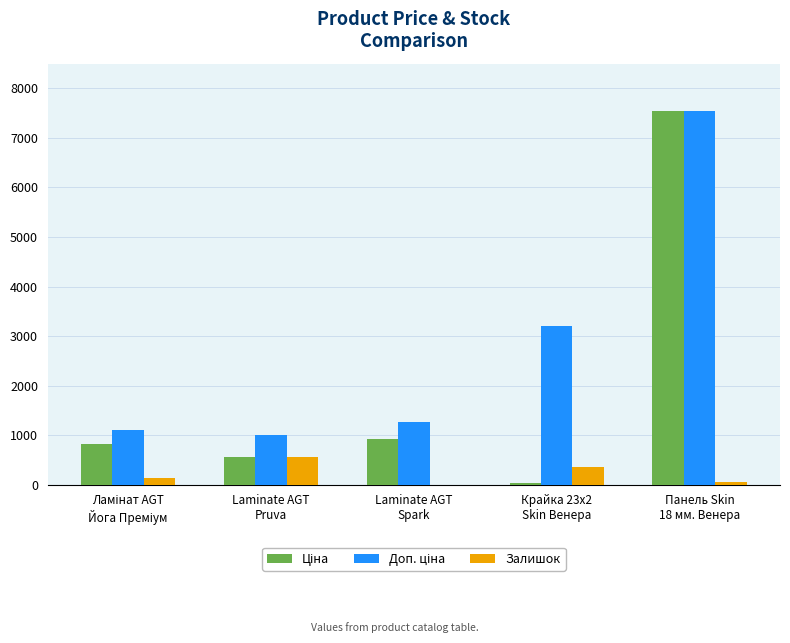

Rank the series at Laminate AGT
Pruva from lowest to highest value.

Ціна, Залишок, Доп. ціна